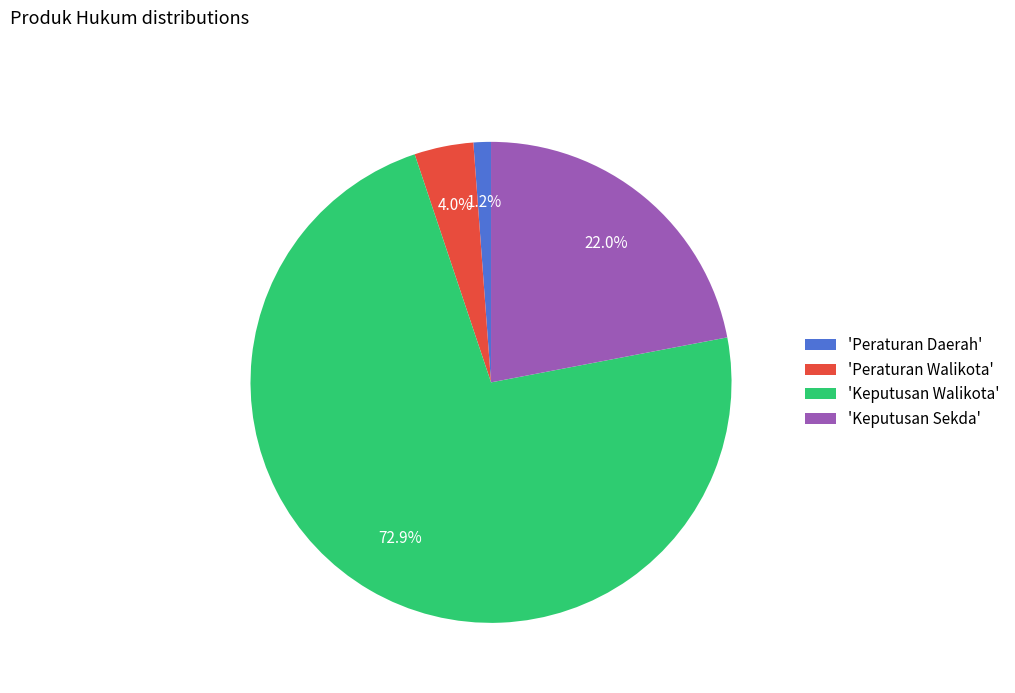

Rank the categories by value from highest to lowest.

'Keputusan Walikota', 'Keputusan Sekda', 'Peraturan Walikota', 'Peraturan Daerah'